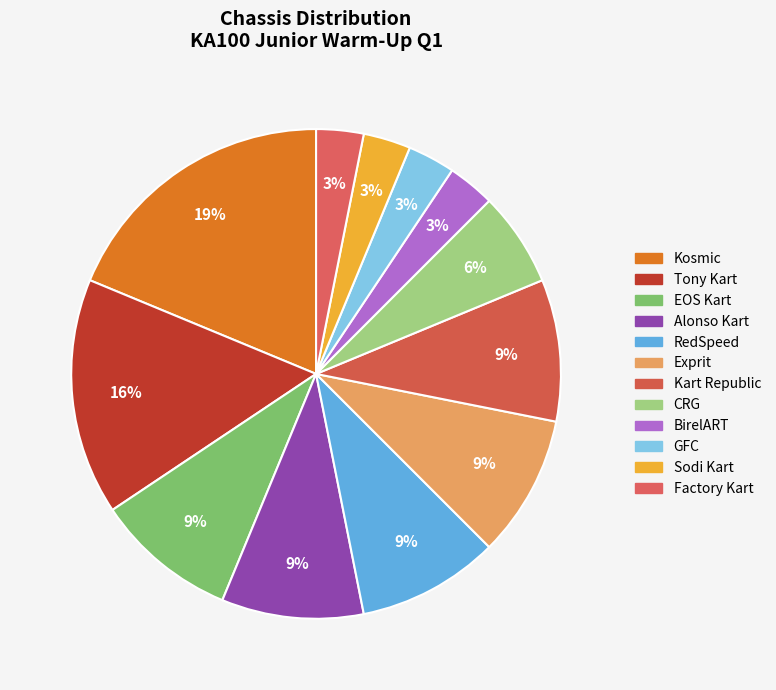

Which slice is the smallest?

BirelART